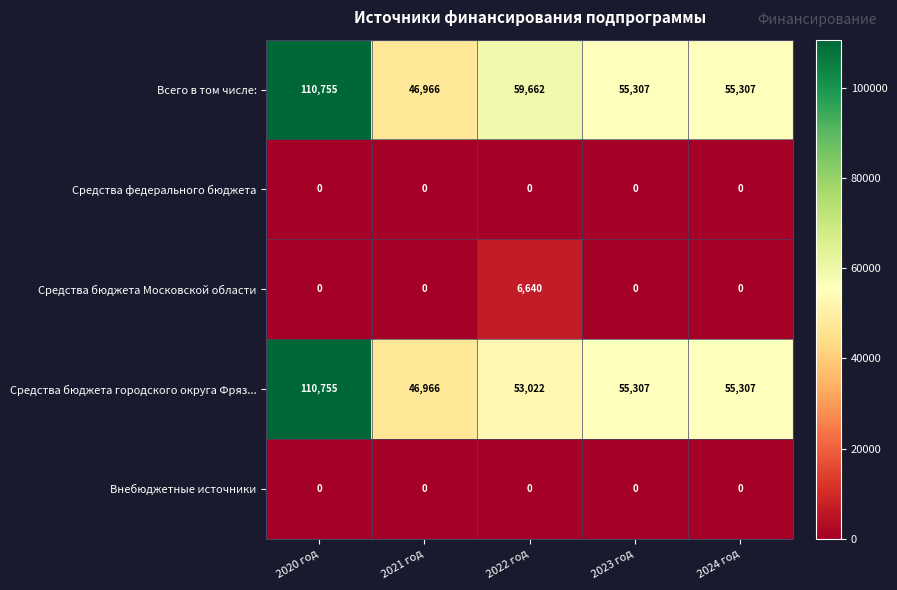

What is the difference between the highest and lowest values at 2022 год?

59662